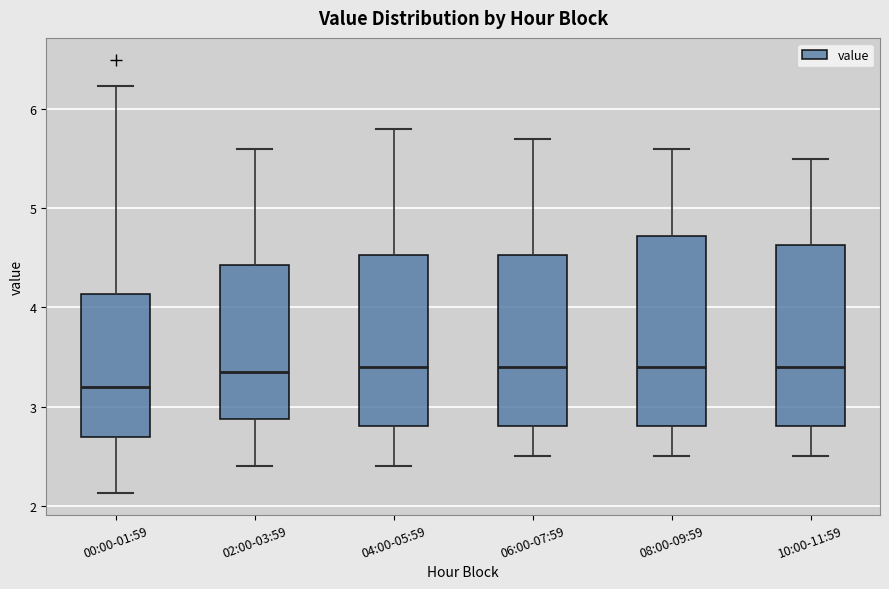

Which box has the lowest median line?

00:00-01:59